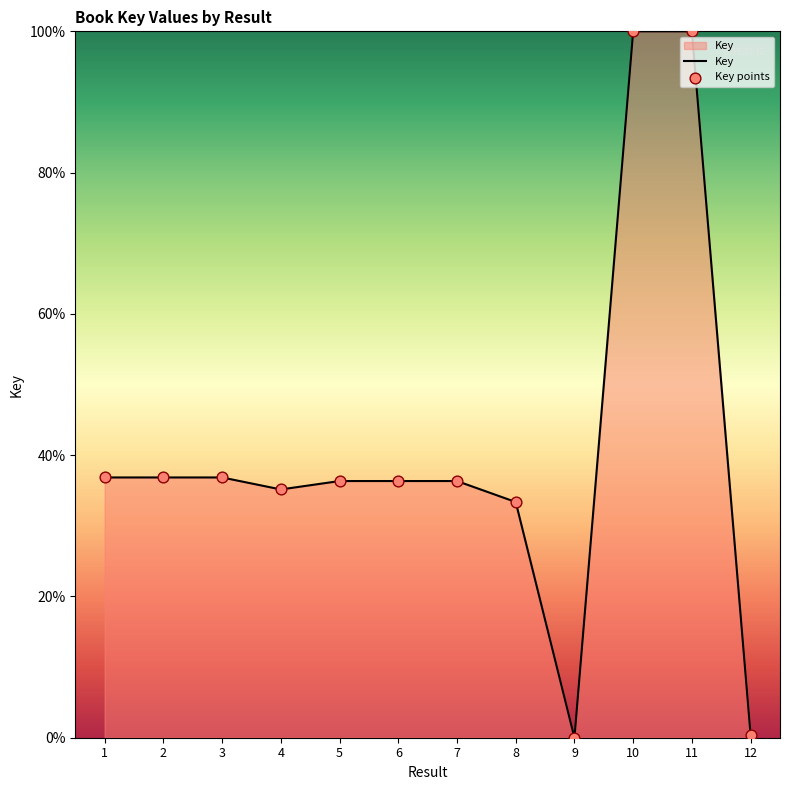

Approximately how many times larger is the value at 7 compared to 1?

1.0